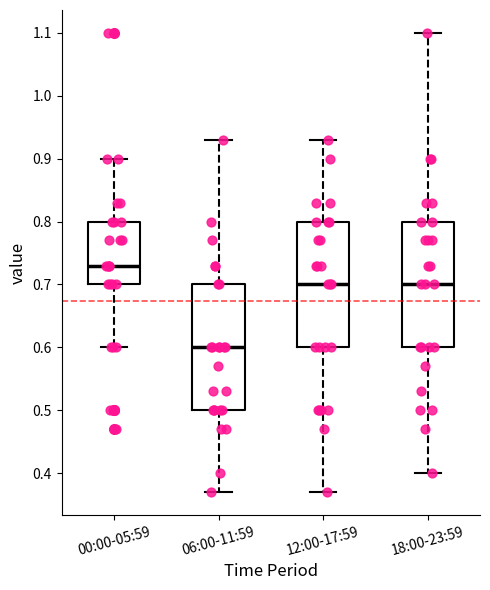

Where is the lower edge of the box for 00:00-05:59 on the y-axis? The values are not printed on the chart, so give them approximately, as read against the axis.

0.70